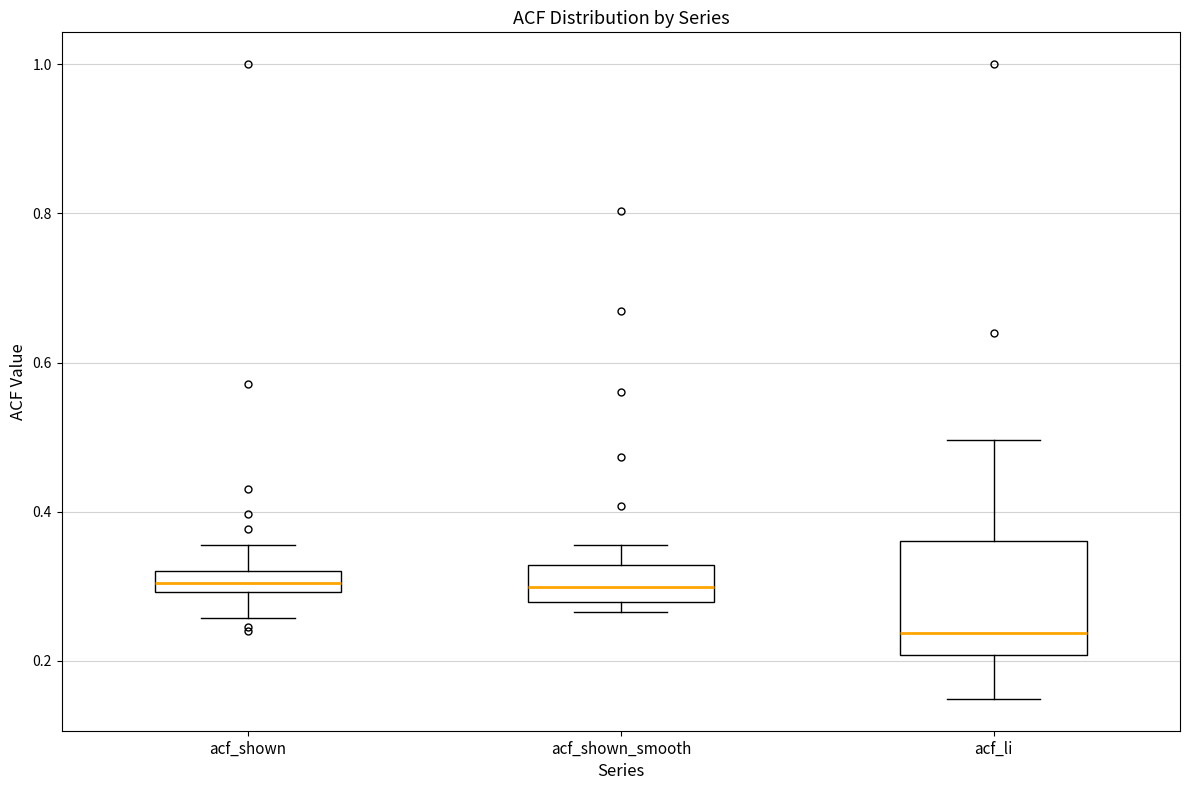

Which box is the tallest, from its lower edge to its upper edge?

acf_li